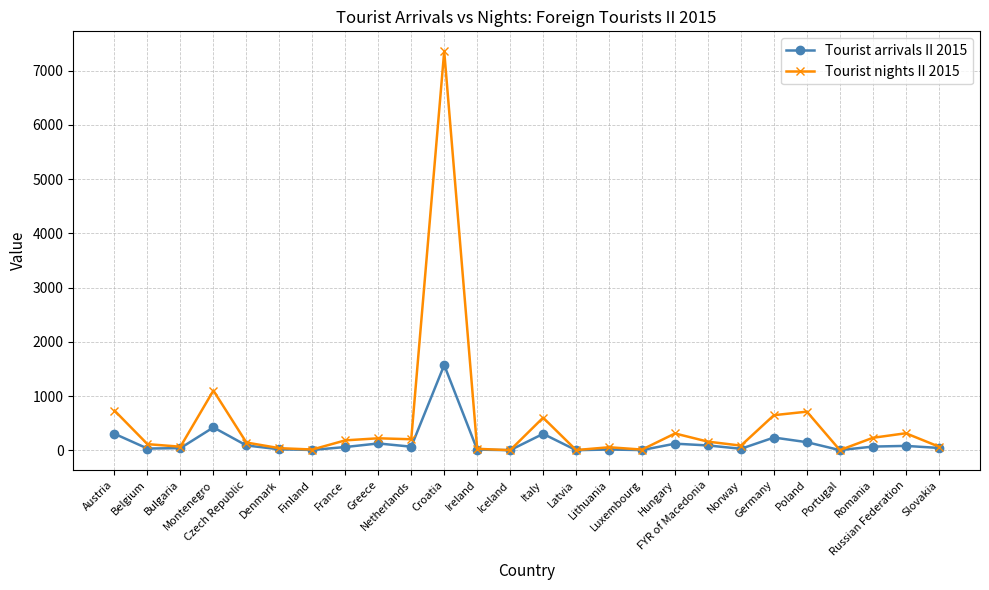

At how many categories does at least one series exceed 4406?

1